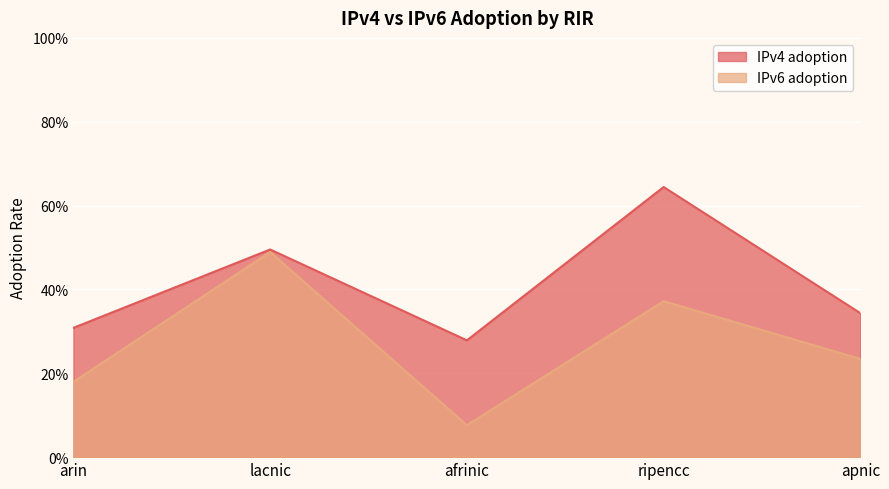

Rank the series by their average value, from highest to lowest.

IPv4 adoption, IPv6 adoption